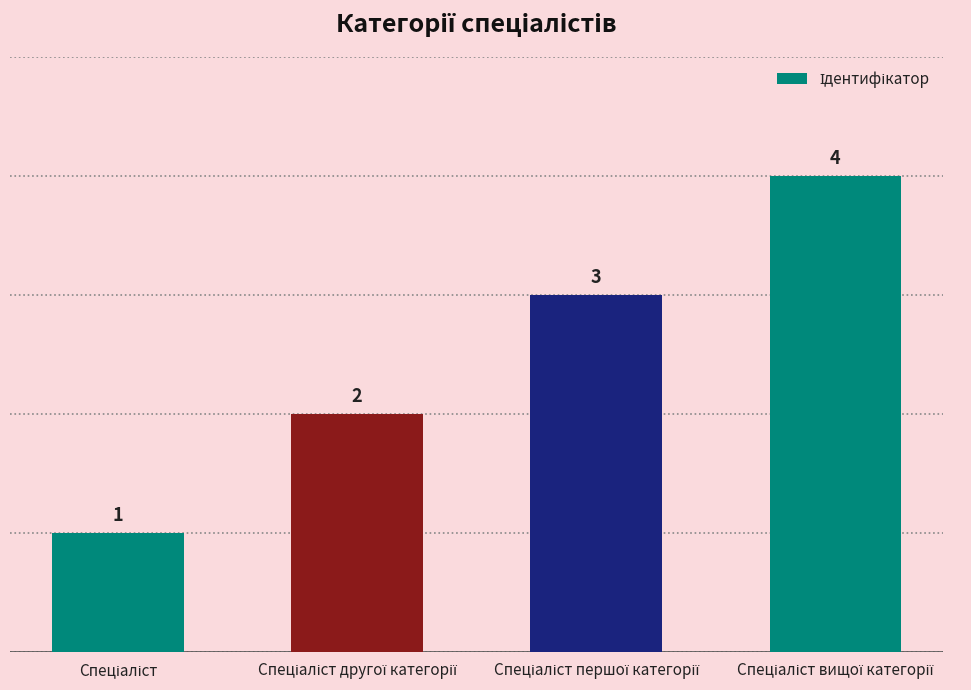

What is the difference between the maximum and minimum values?

3